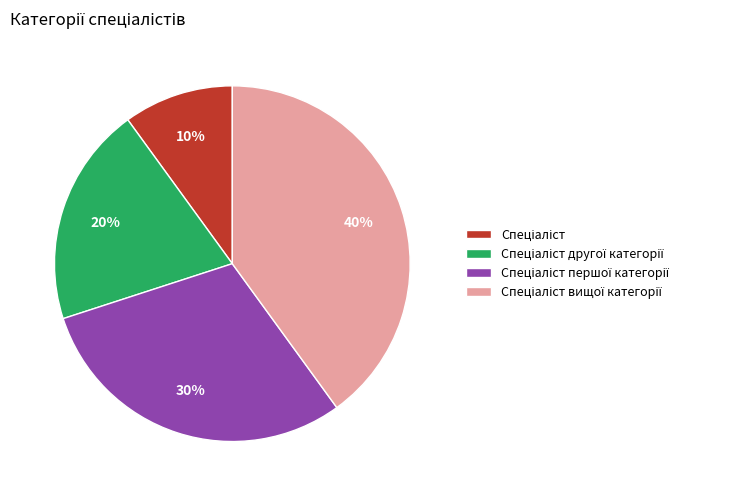

How many segments does this pie chart have?

4